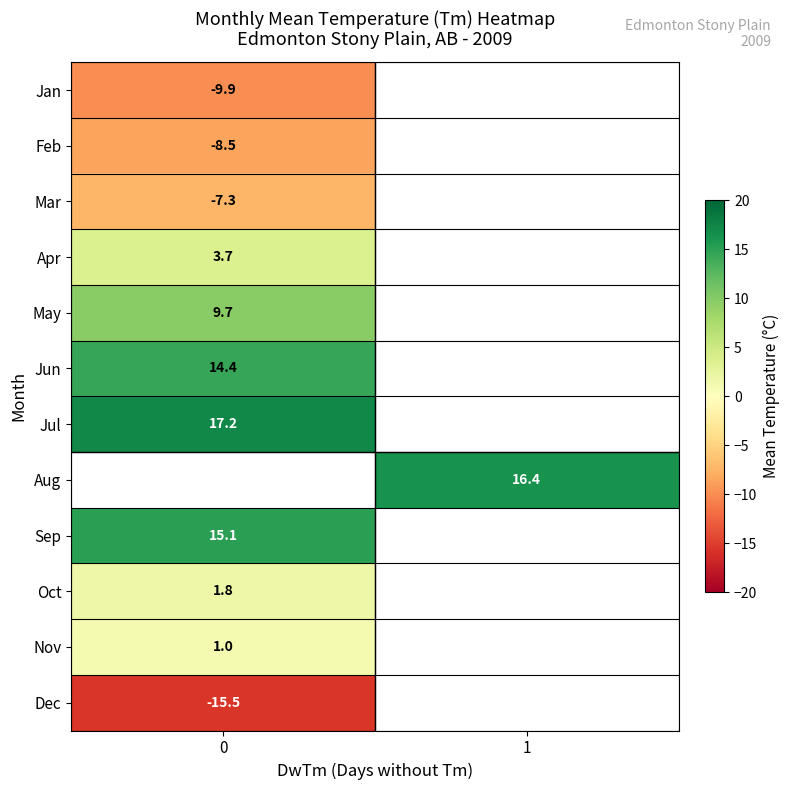

What is the greatest value displayed?

17.2